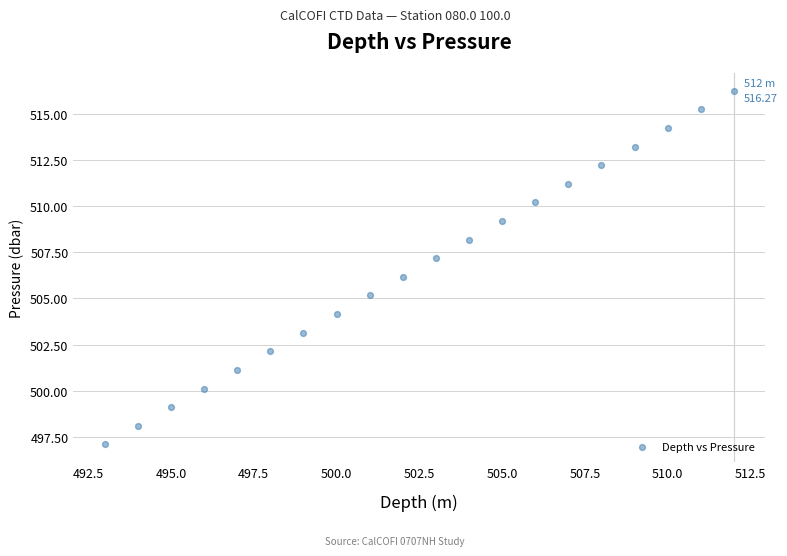

What is the range of Y values (max minus min)?

19.2